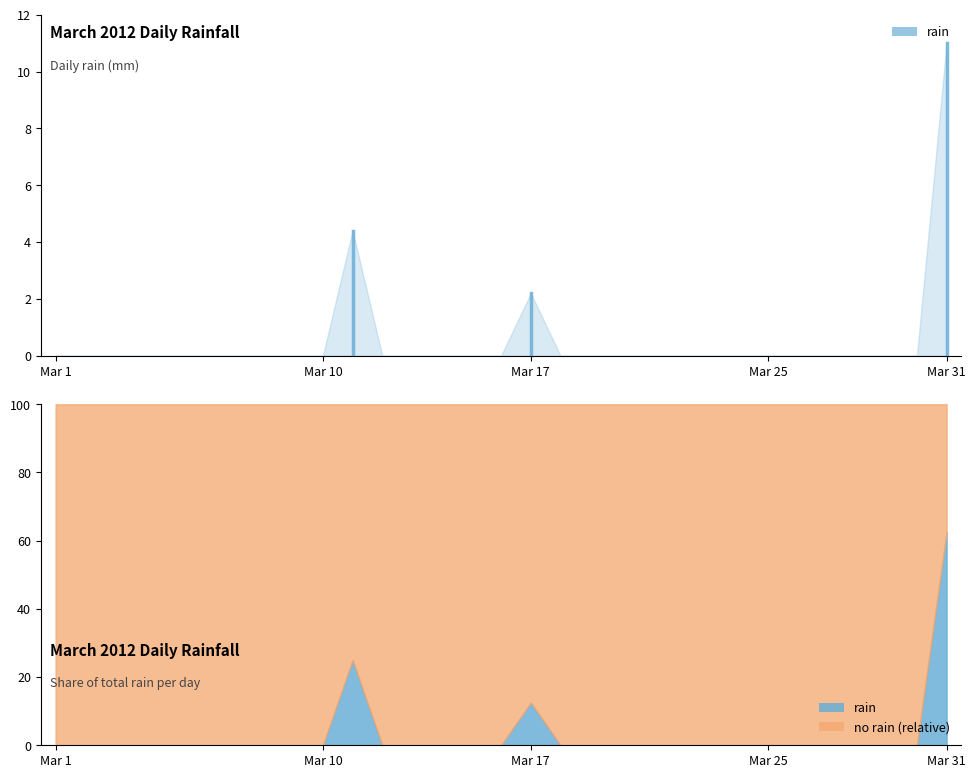

What is the difference between the maximum and minimum values?

11.0